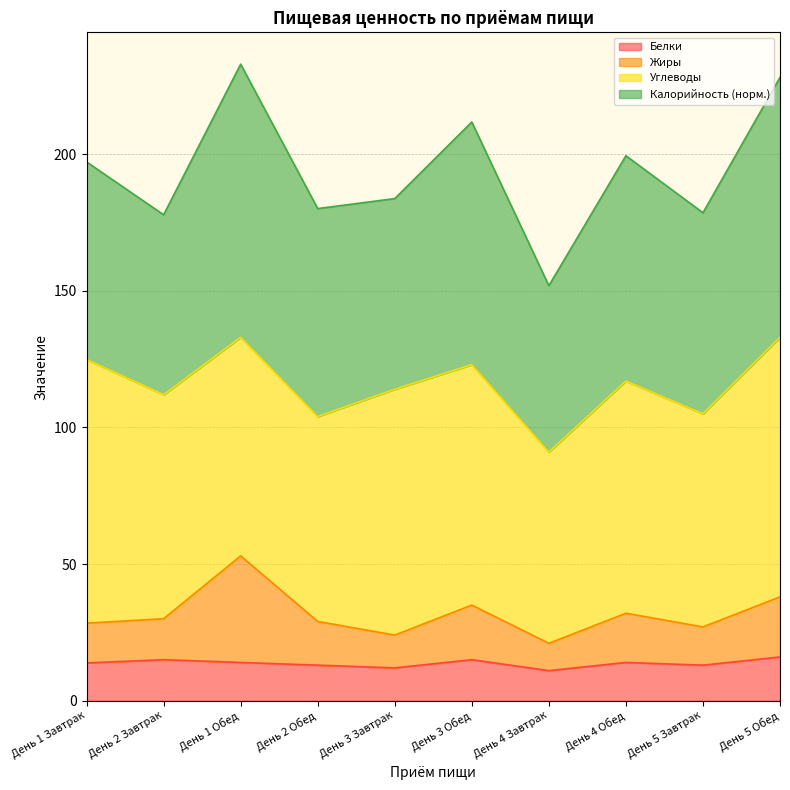

How many data points in Белки are above 14?

3